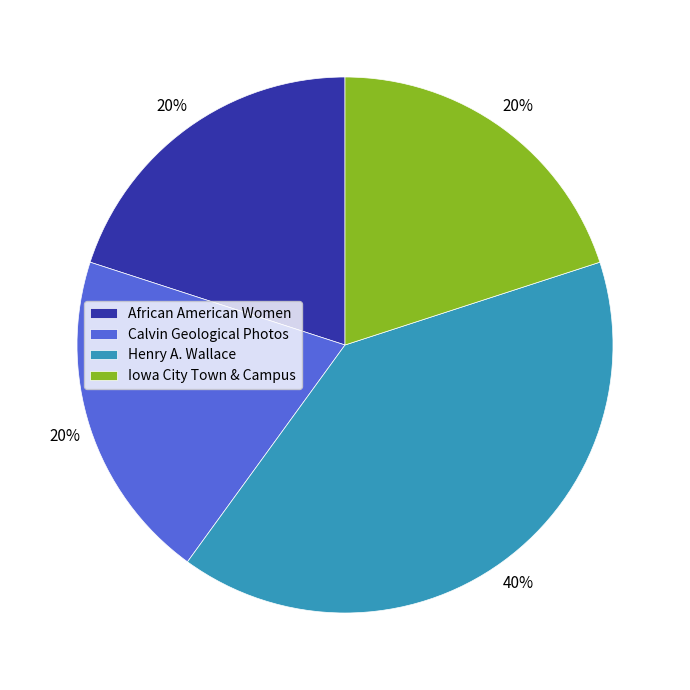

Is there a majority slice in this chart?

No